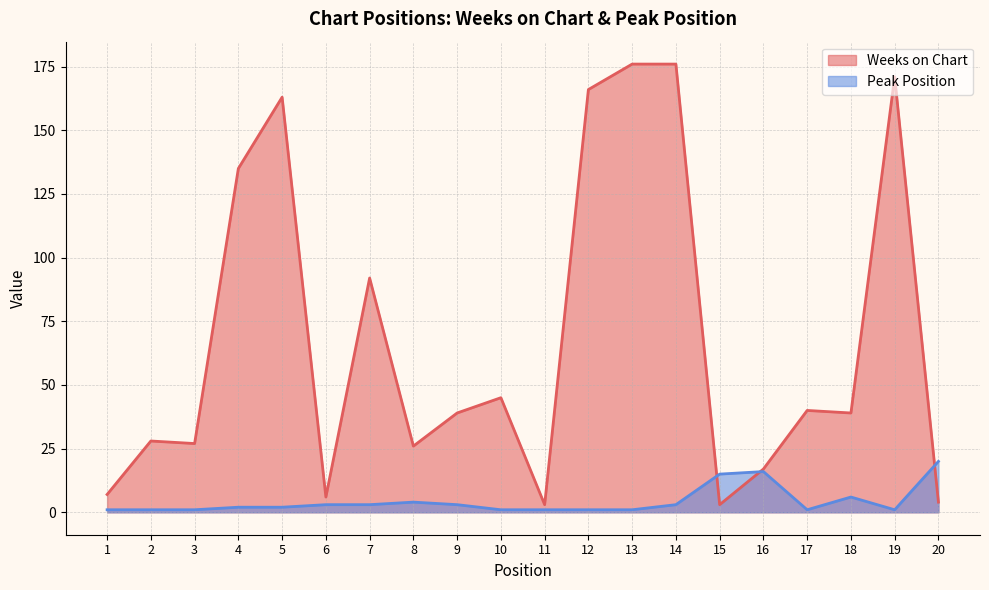

Rank the series at 6 from highest to lowest value.

Weeks on Chart, Peak Position